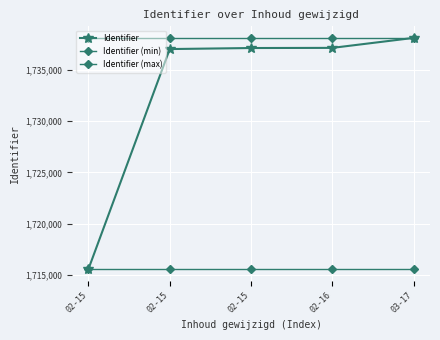

Reading left to right, transcribe all the data shown in this chart.

Identifier: 1715572	1737031	1737132	1737147	1738120
Identifier (min): 1715572	1715572	1715572	1715572	1715572
Identifier (max): 1738120	1738120	1738120	1738120	1738120